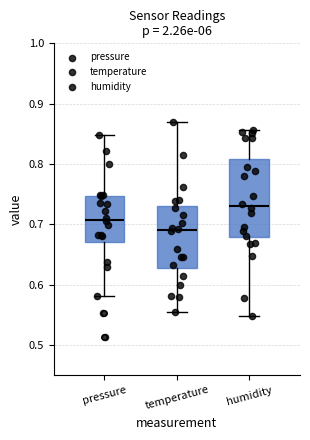

Which box is the tallest, from its lower edge to its upper edge?

humidity